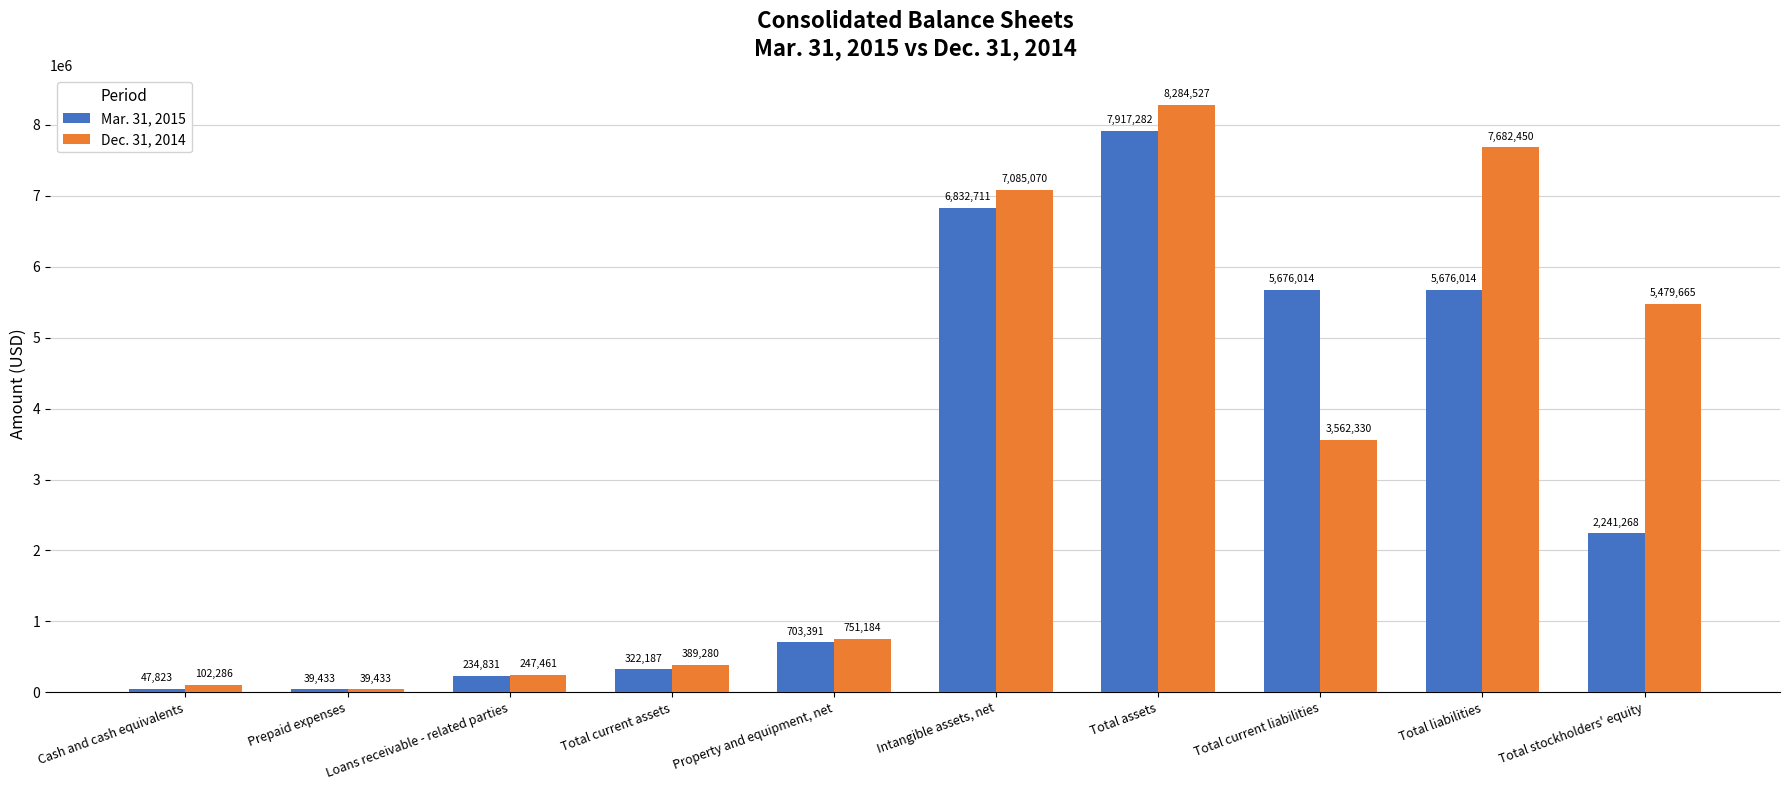

How many groups of bars are there?

10